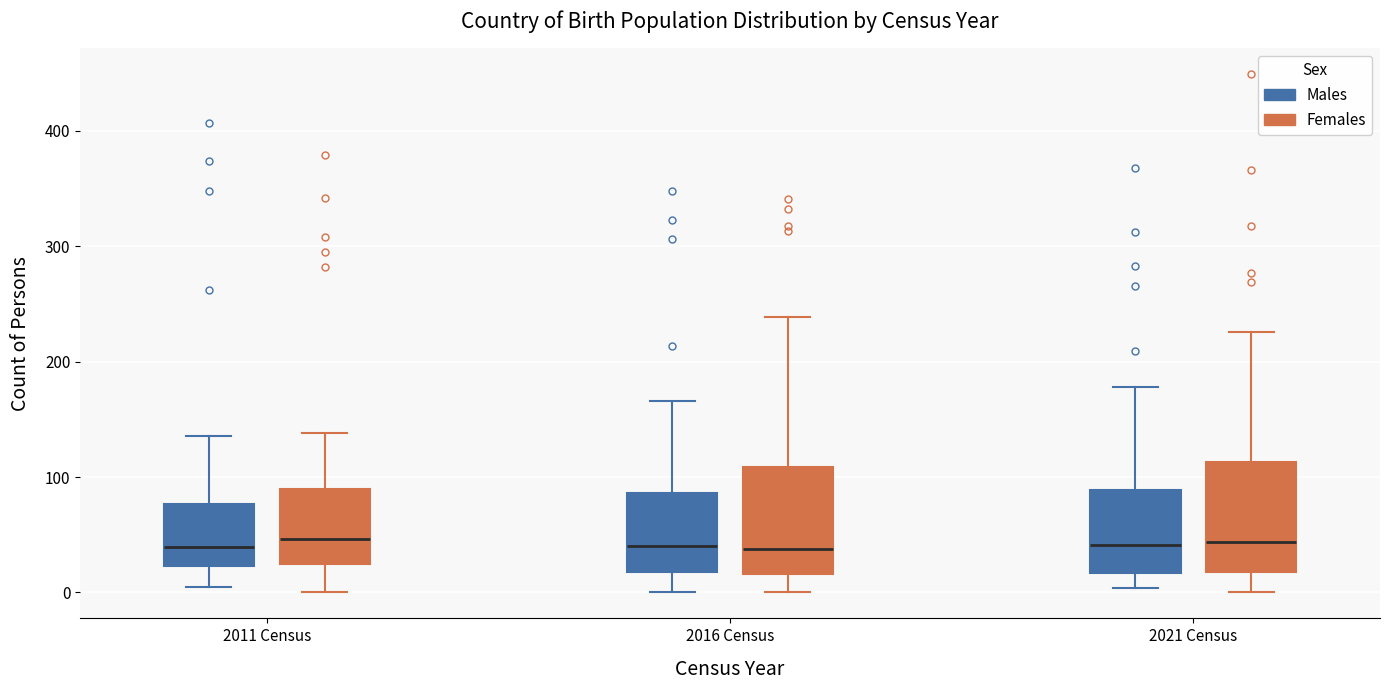

Reading left to right, transcribe this box plot: for each box, give where its median line is, the range the box spans, and where its two whiskers end, as read against the y-axis. The values are not printed on the chart, so give them approximately, as read against the axis.

2011 Census (Males): median 40, box 20 to 80, whiskers 10 to 140
2011 Census (Females): median 50, box 20 to 90, whiskers 0 to 140
2016 Census (Males): median 40, box 20 to 90, whiskers 0 to 170
2016 Census (Females): median 40, box 20 to 110, whiskers 0 to 240
2021 Census (Males): median 40, box 20 to 90, whiskers 0 to 180
2021 Census (Females): median 40, box 20 to 110, whiskers 0 to 230